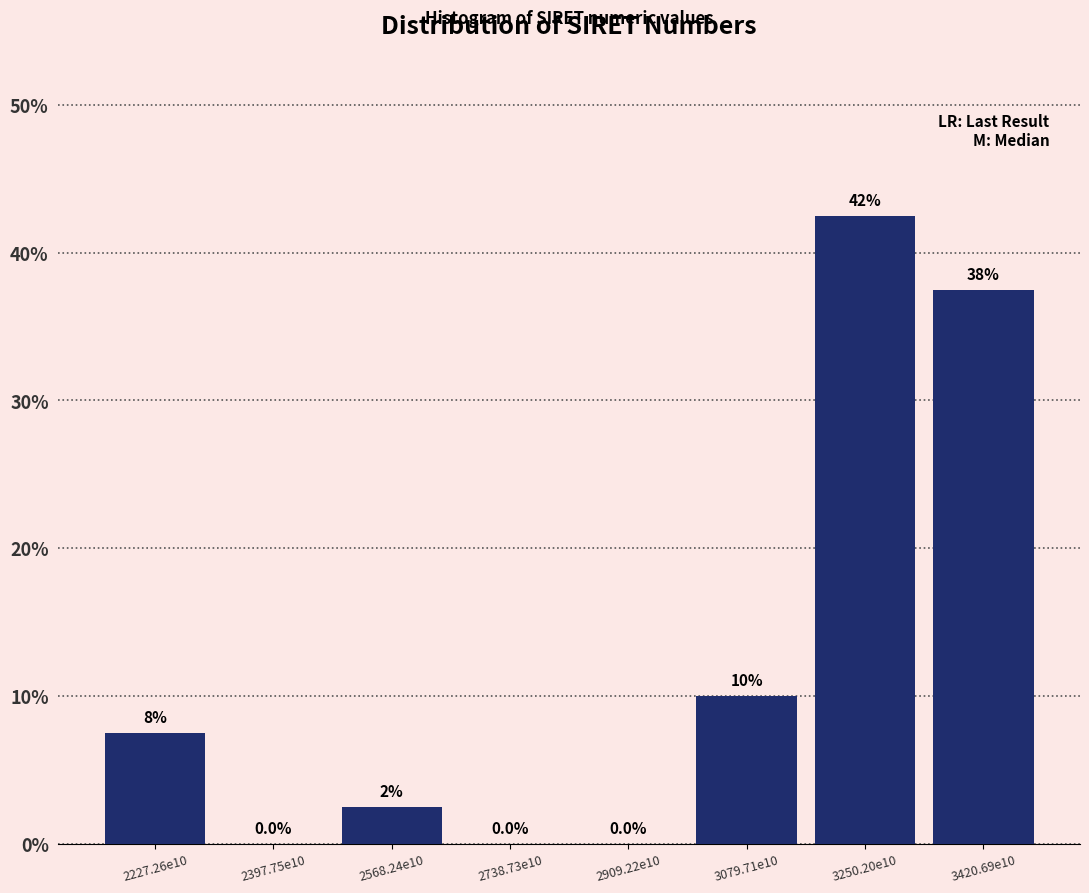

Reading right to left, list all the values displayed in this chart.

3420.69e10=37.5	3250.20e10=42.5	3079.71e10=10.0	2909.22e10=0.0	2738.73e10=0.0	2568.24e10=2.5	2397.75e10=0.0	2227.26e10=7.5